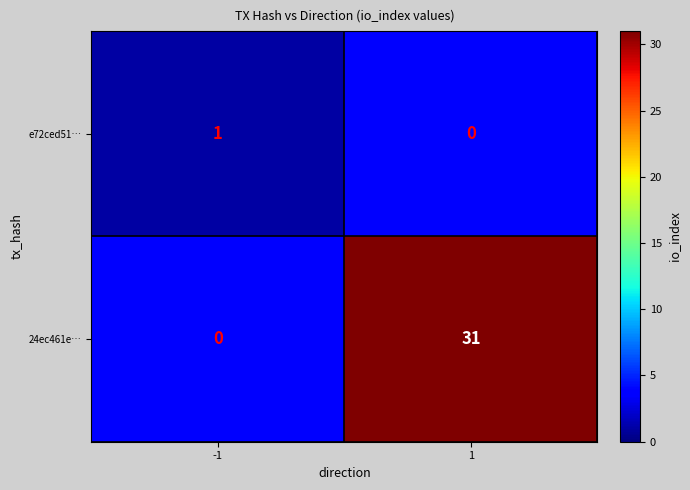

The e72ced51… series shows 1 at -1. True or false?

True